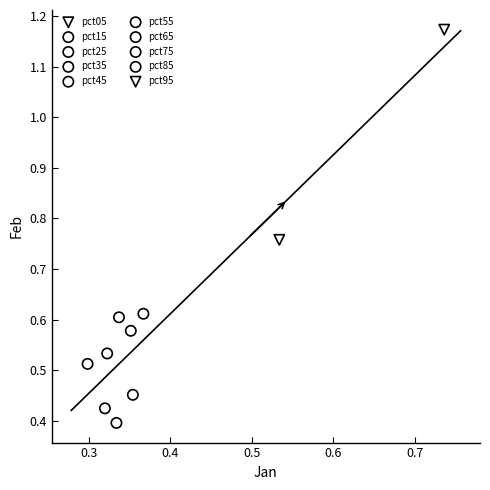

What are all the series names shown in the legend?

pct05, pct15, pct25, pct35, pct45, pct55, pct65, pct75, pct85, pct95